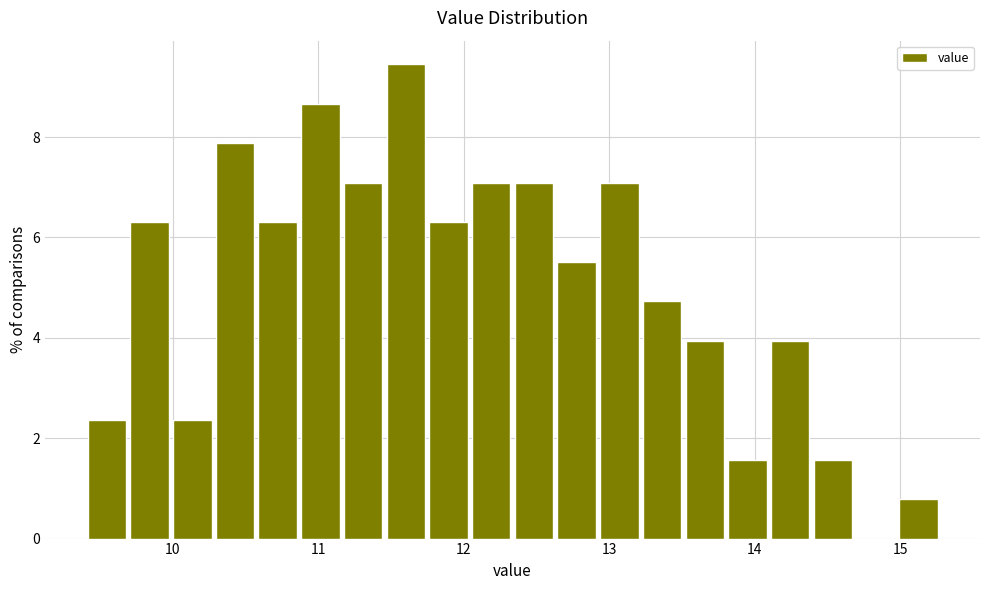

Around what value on the x-axis is the tallest bar? Give the approximate position of its centre, as read against the axis.

11.6